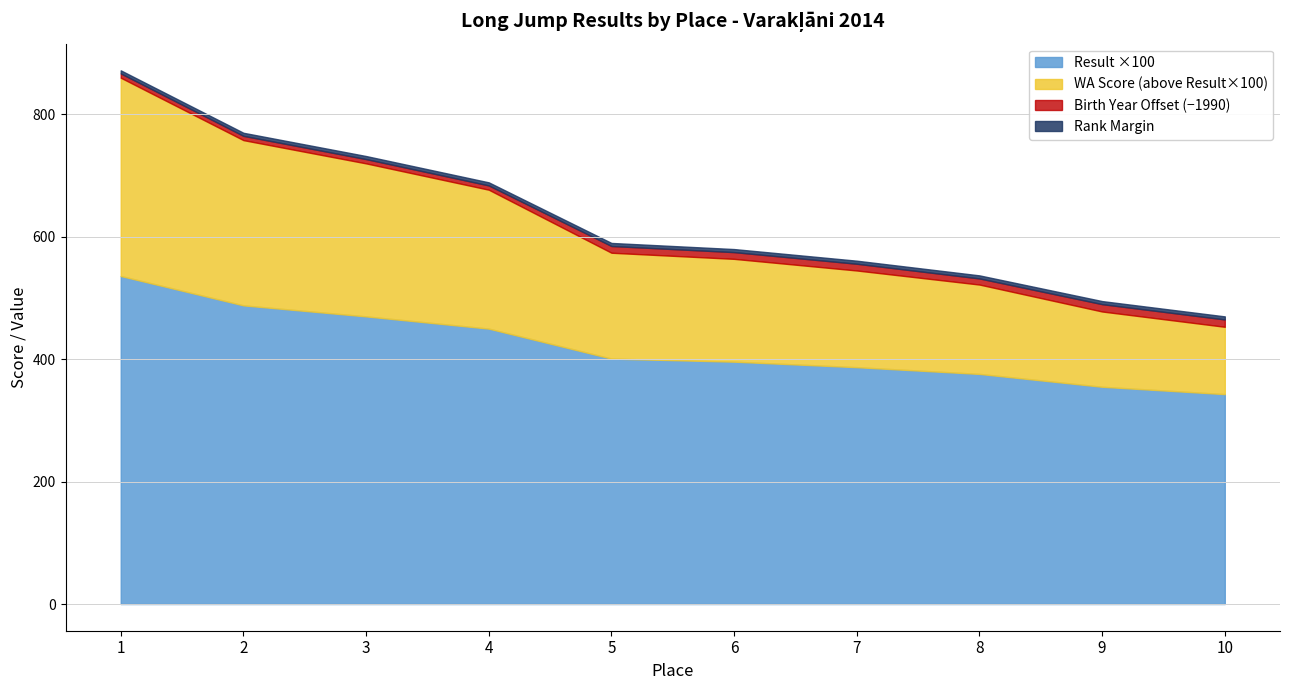

What is the approximate value of WA Score at 2?

758.0